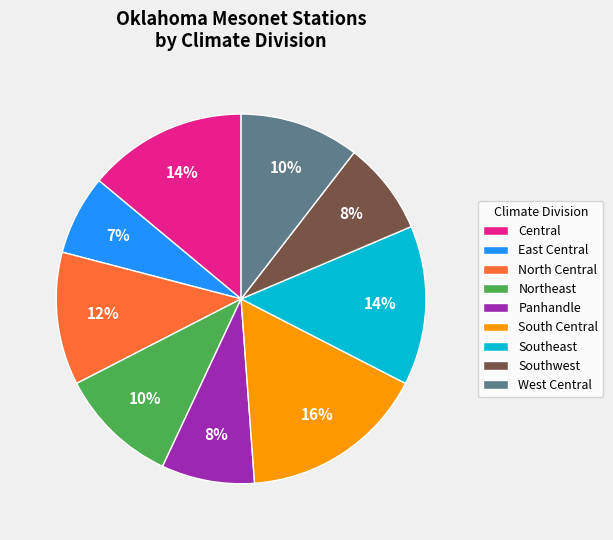

Do North Central and Southwest together represent more than half of the pie?

No